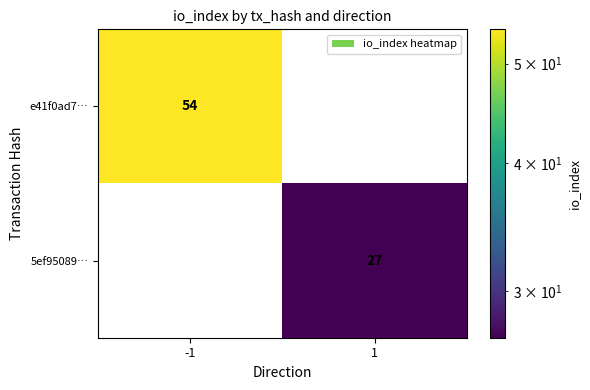

The e41f0ad7… series shows 54 at -1. True or false?

True